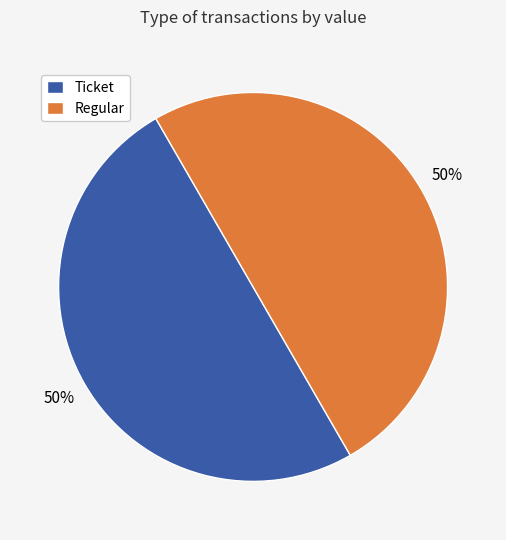

True or false: Ticket accounts for 42% of the total.

False